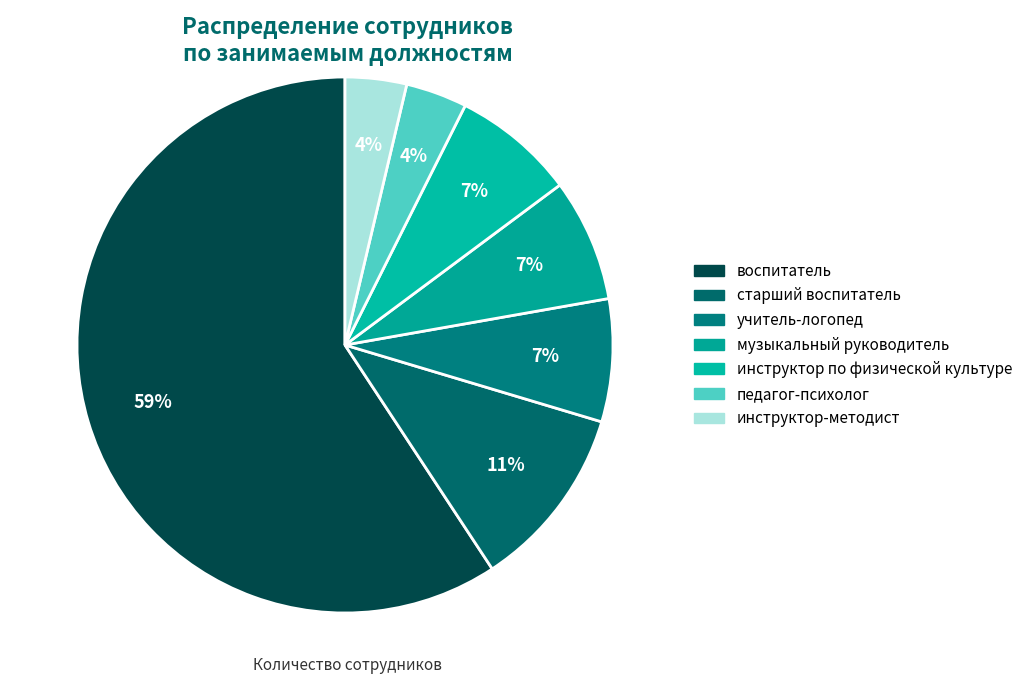

How many slices are in this pie chart?

7